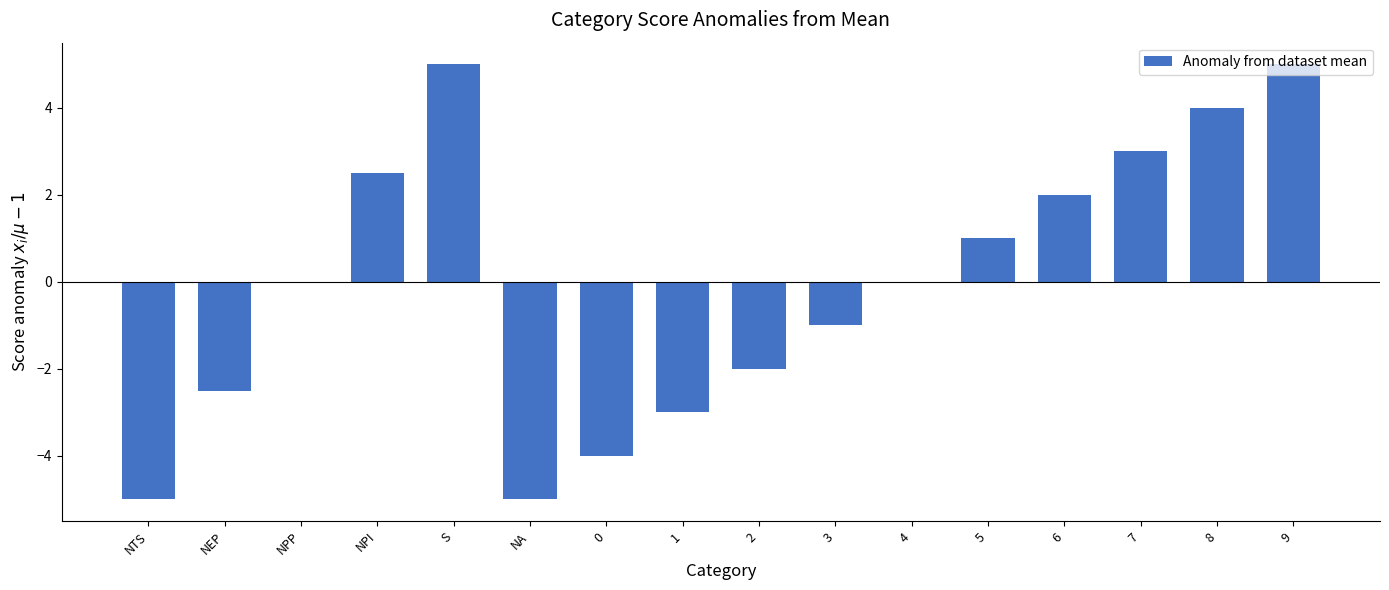

Reading left to right, list all the values displayed in this chart.

NTS=-5.0	NEP=-2.5	NPP=0.0	NPI=2.5	S=5.0	NA=-5.0	0=-4.0	1=-3.0	2=-2.0	3=-1.0	4=0.0	5=1.0	6=2.0	7=3.0	8=4.0	9=5.0